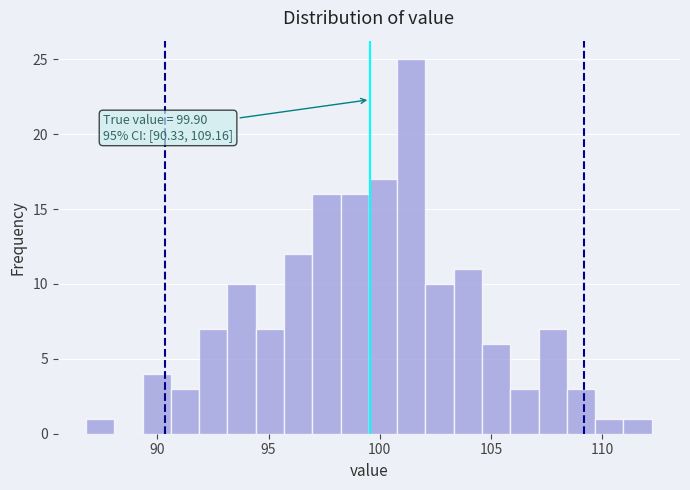

Read against the x-axis, roughly where is the centre of the tallest bar?

101.5